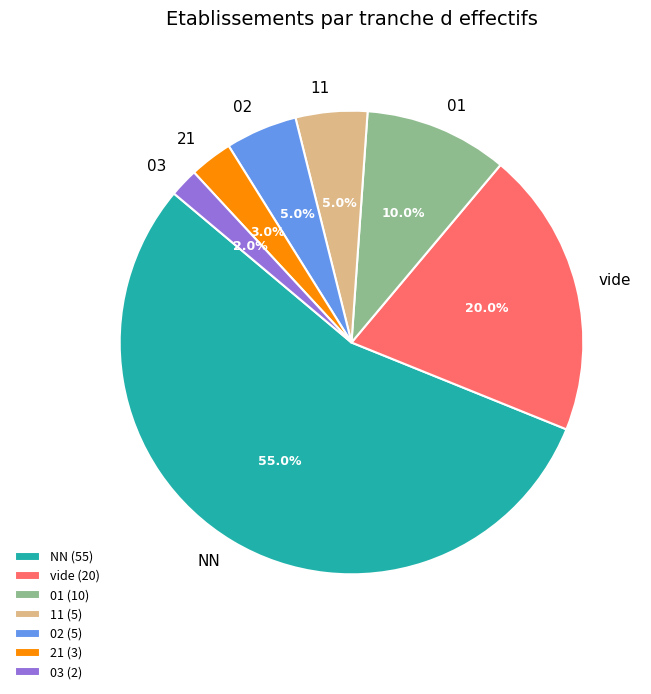

How many segments does this pie chart have?

7